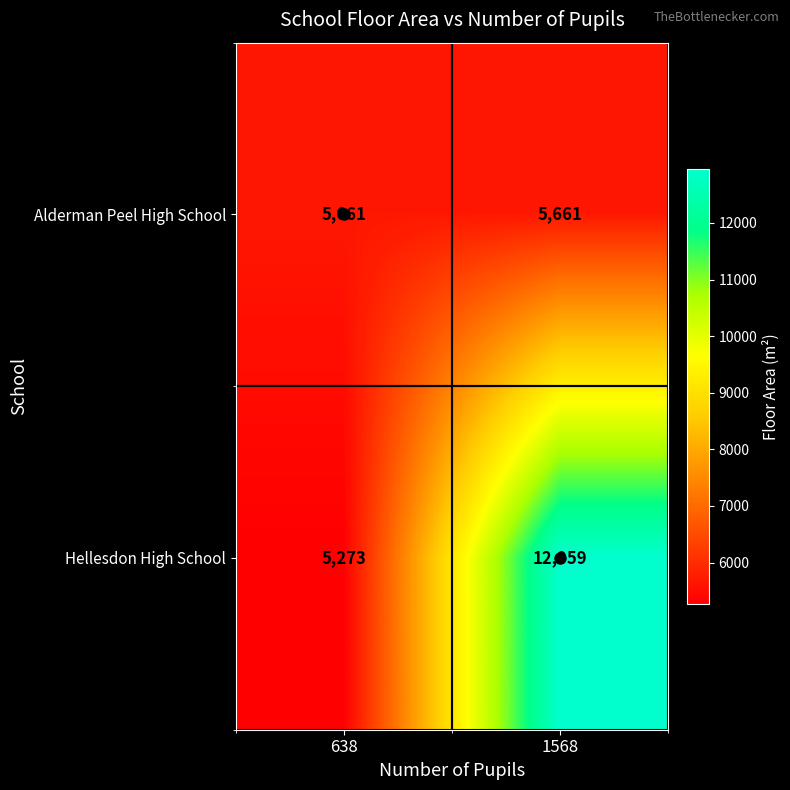

Rank the series by their maximum value, from lowest to highest.

Alderman Peel High School, Hellesdon High School